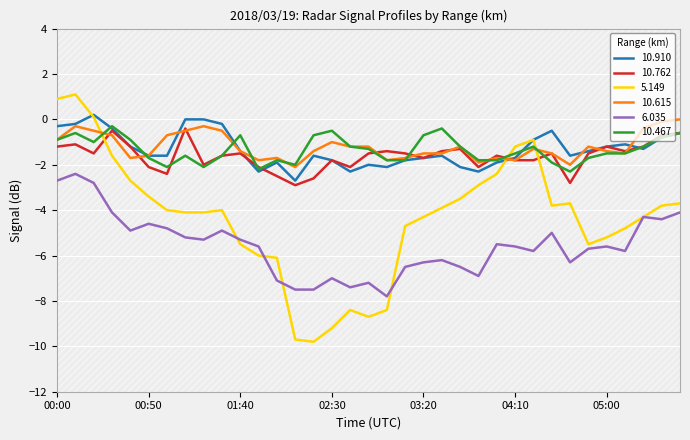

What is the label of the 33rd point from the right?

00:20